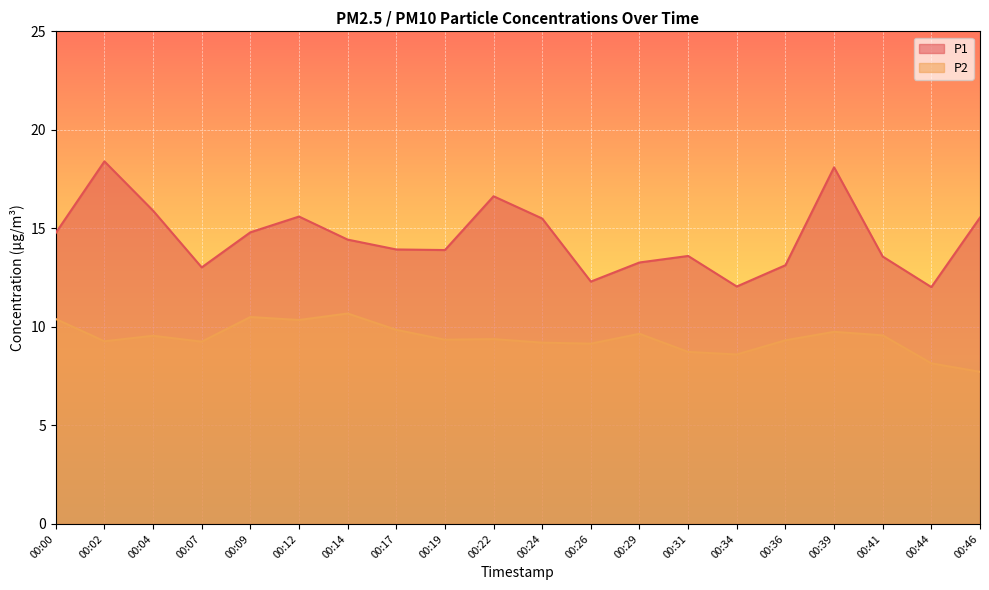

How many values in the P1 series are below 14?

10